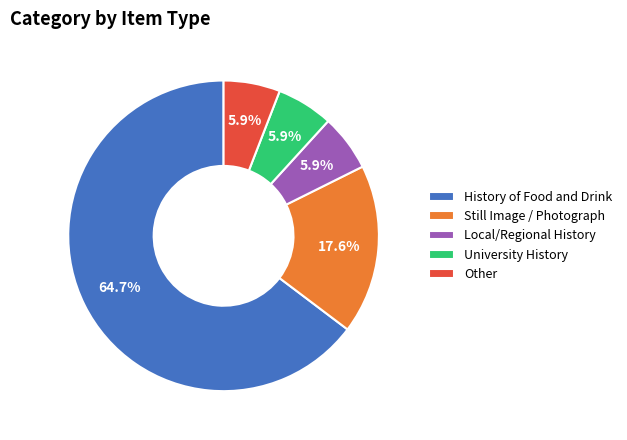

Is there a majority slice in this chart?

Yes